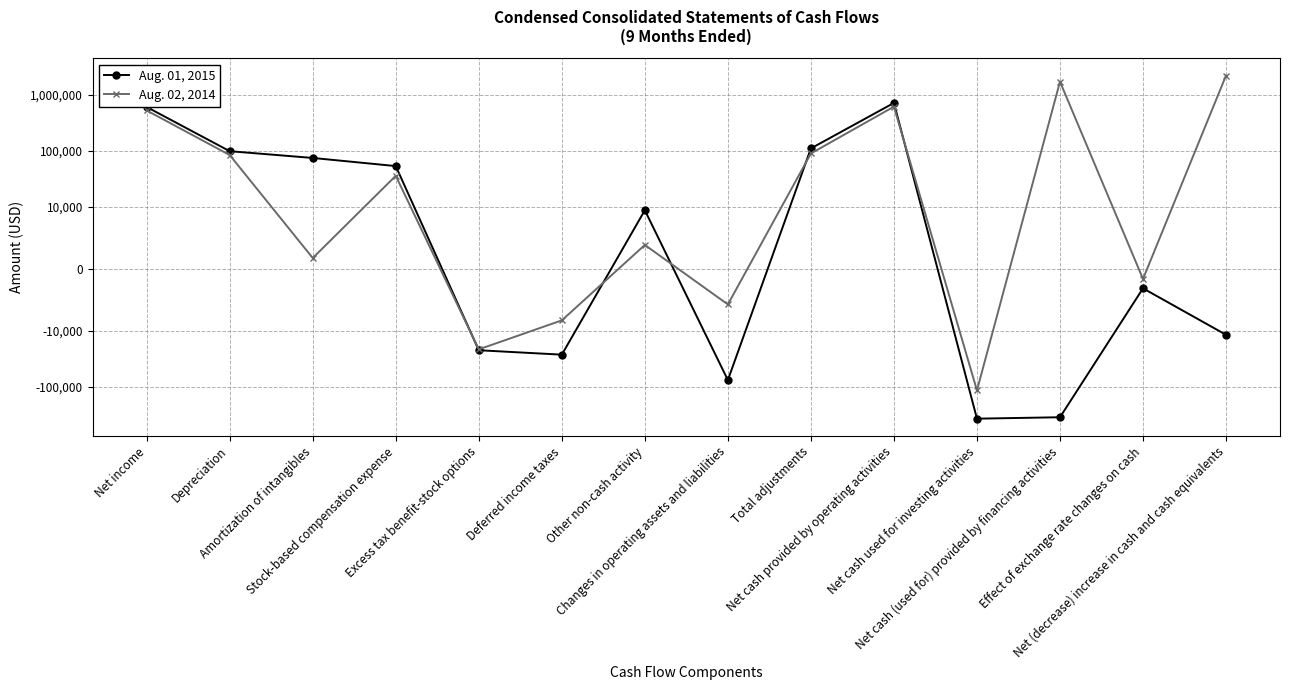

Reading left to right, what are all the values shown in this chart?

Aug. 01, 2015: Net income=600573	Depreciation=97459	Amortization of intangibles=73791	Stock-based compensation expense=52836	Excess tax benefit-stock options=-22150	Deferred income taxes=-26564	Other non-cash activity=9402	Changes in operating assets and liabilities=-75524	Total adjustments=109250	Net cash provided by operating activities=709823	Net cash used for investing activities=-369709	Net cash (used for) provided by financing activities=-348698	Effect of exchange rate changes on cash=-3152	Net (decrease) increase in cash and cash equivalents=-11736
Aug. 02, 2014: Net income=520625	Depreciation=83147	Amortization of intangibles=1720	Stock-based compensation expense=35419	Excess tax benefit-stock options=-21349	Deferred income taxes=-8305	Other non-cash activity=3823	Changes in operating assets and liabilities=-5741	Total adjustments=88714	Net cash provided by operating activities=609339	Net cash used for investing activities=-115573	Net cash (used for) provided by financing activities=1701234	Effect of exchange rate changes on cash=-1648	Net (decrease) increase in cash and cash equivalents=2193352